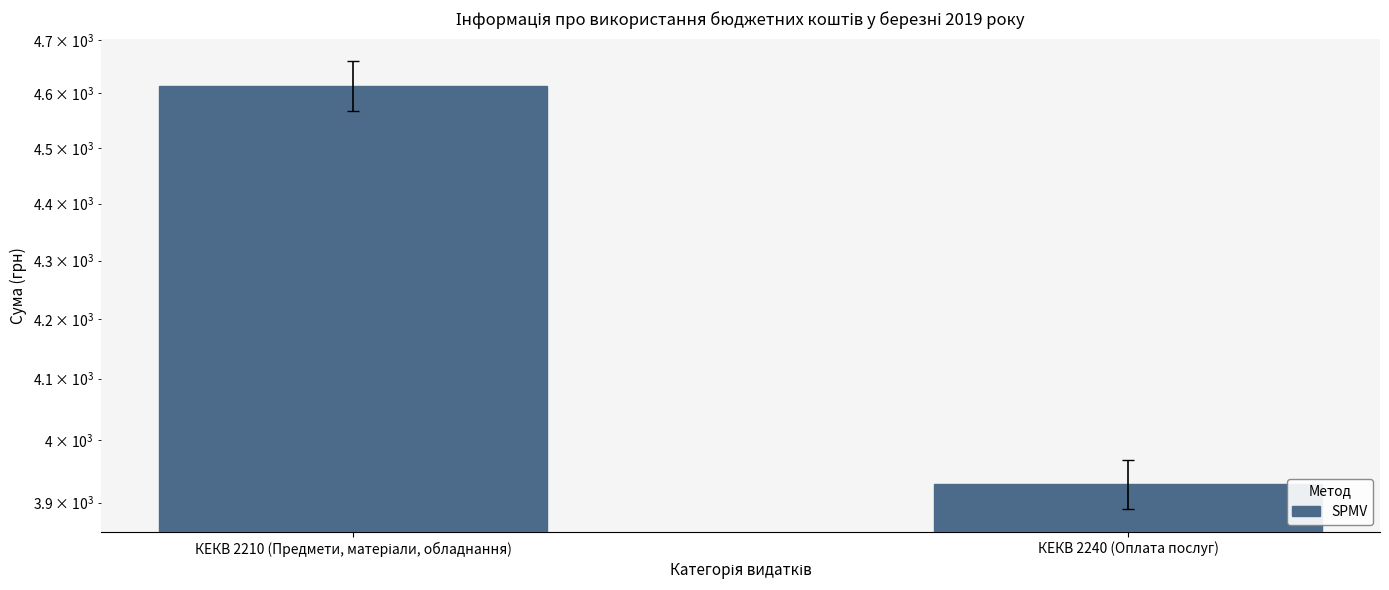

What position from the right is КЕКВ 2240 (Оплата послуг)?

1